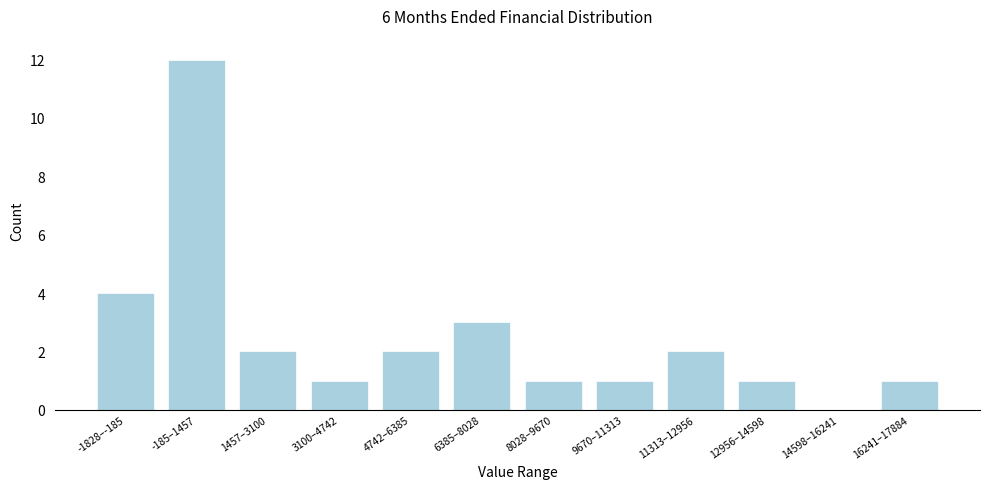

Reading left to right, transcribe all the data shown in this chart.

-1828–-185=4	-185–1457=12	1457–3100=2	3100–4742=1	4742–6385=2	6385–8028=3	8028–9670=1	9670–11313=1	11313–12956=2	12956–14598=1	14598–16241=0	16241–17884=1